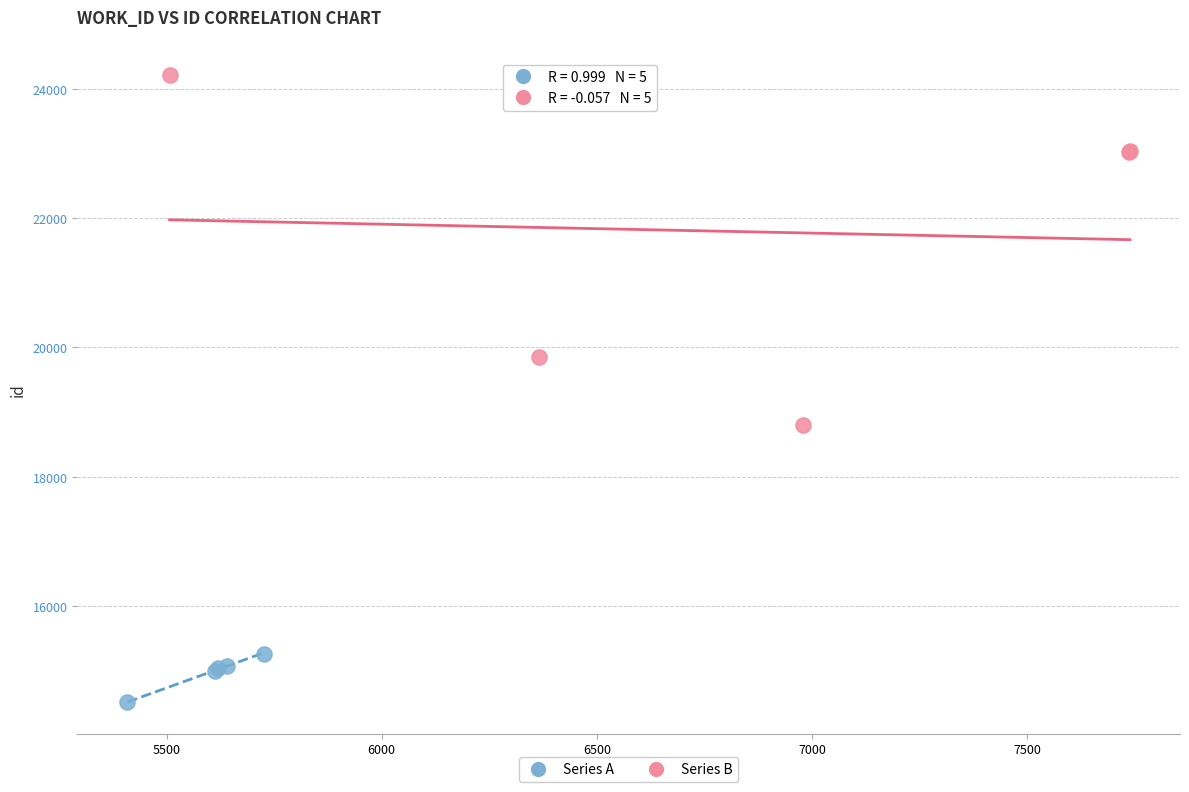

Which series has the widest spread of Y values?

Series B